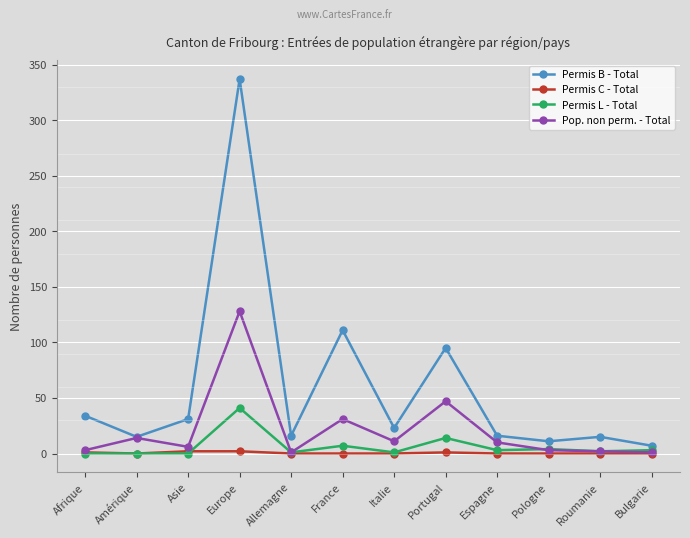

Rank the series by their maximum value, from highest to lowest.

Permis B - Total, Pop. non perm. - Total, Permis L - Total, Permis C - Total